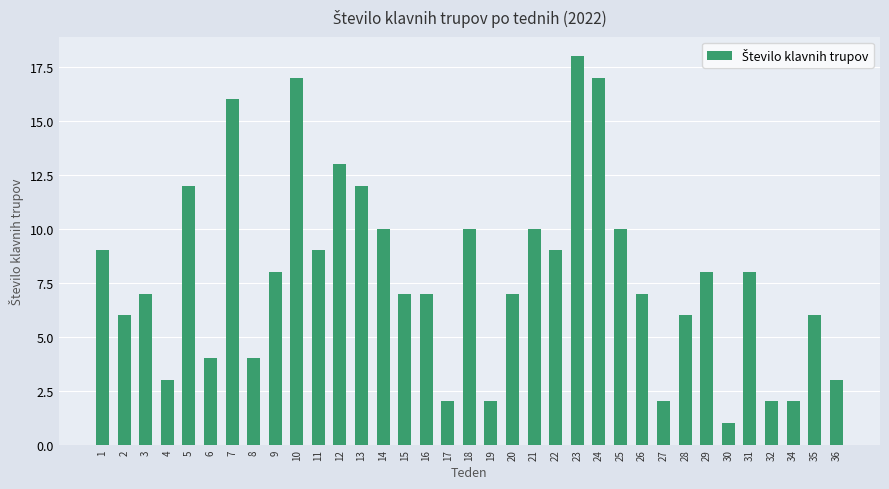

The value at 19 is 2. True or false?

True